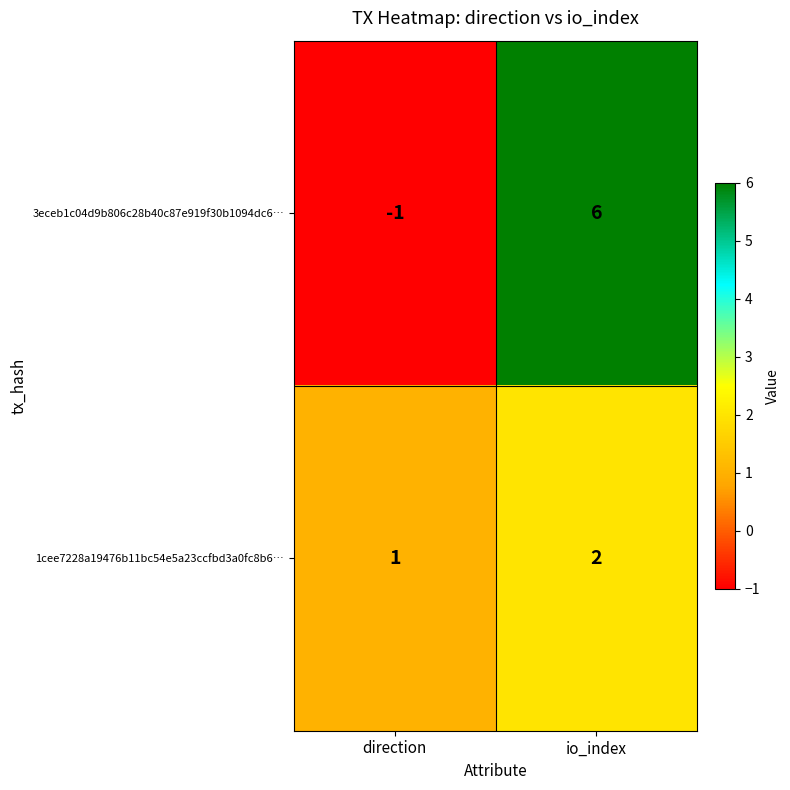

Is the value of 3eceb1c04d9b806c28b40c87e919f30b1094dc6… at direction greater than the value of 1cee7228a19476b11bc54e5a23ccfbd3a0fc8b6… at io_index?

No